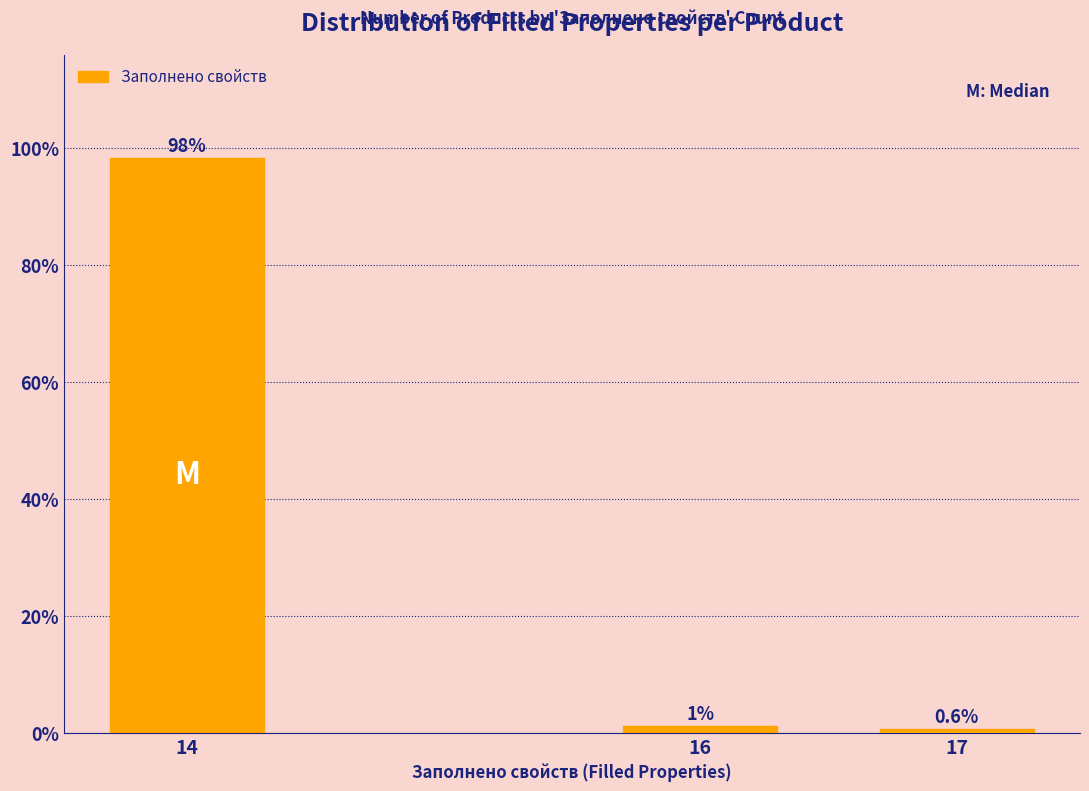

List the labels in order of value, largest first.

14, 16, 17